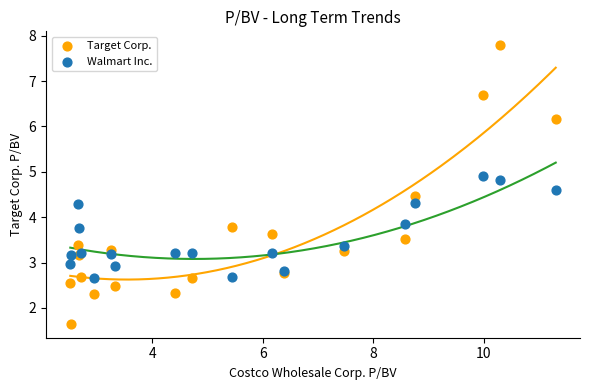

Which series reaches the maximum Y coordinate?

Target Corp.